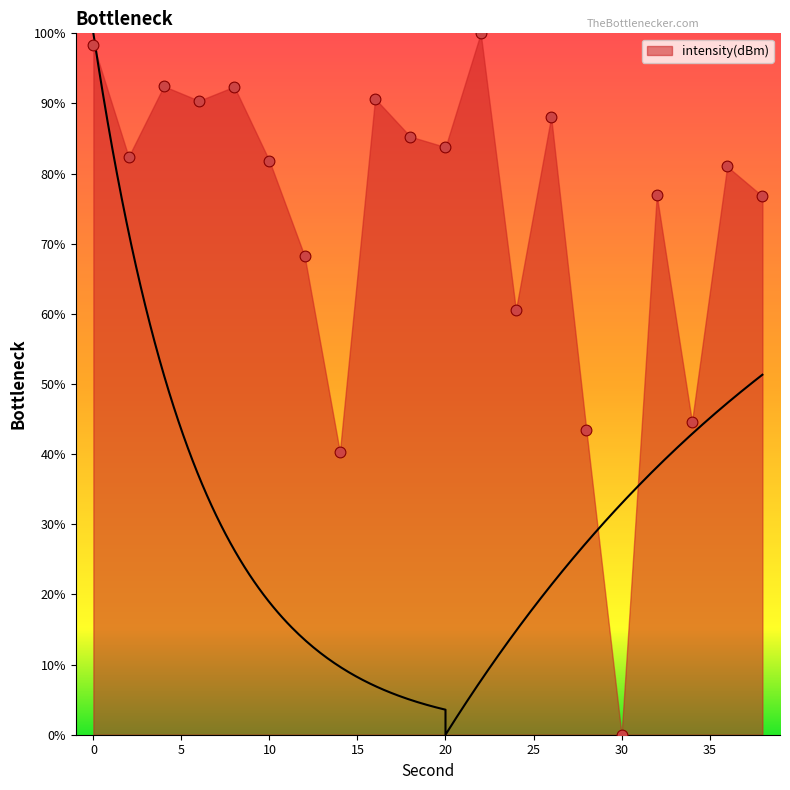

Between 38 and 26, which is larger?

26